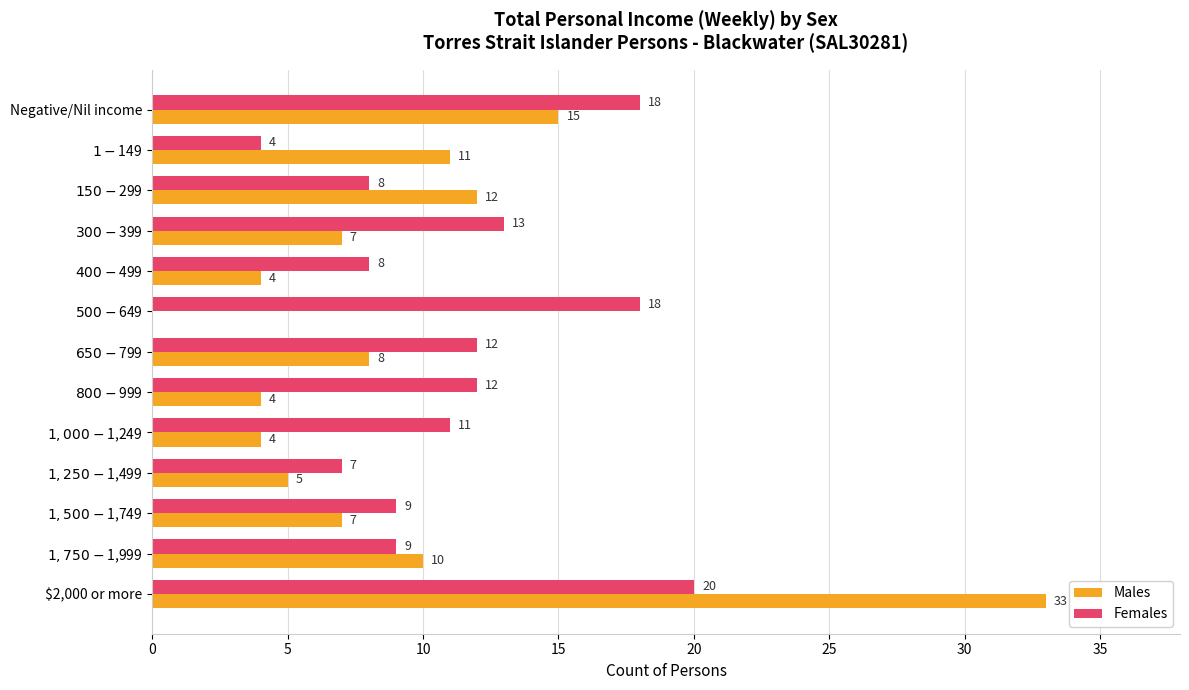

What is the sum of all Females values?

149